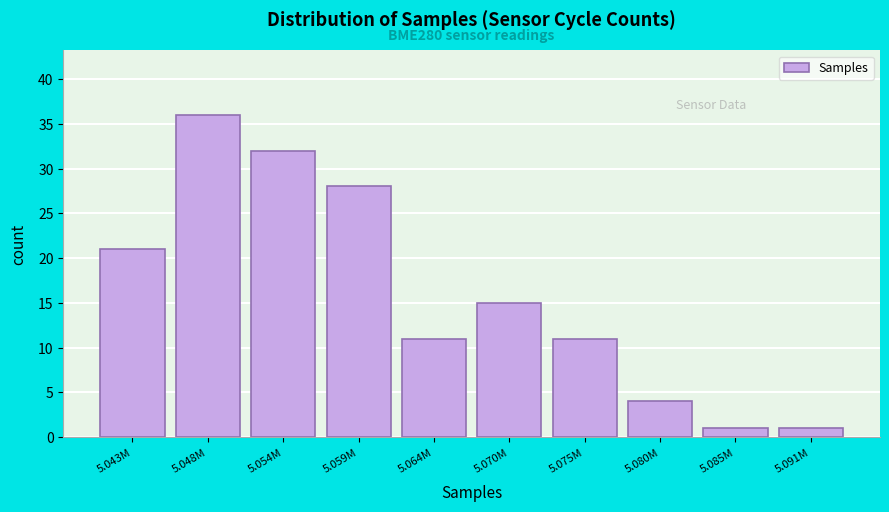

Reading right to left, extract all data points from this chart.

5.091M=1	5.085M=1	5.080M=4	5.075M=11	5.070M=15	5.064M=11	5.059M=28	5.054M=32	5.048M=36	5.043M=21